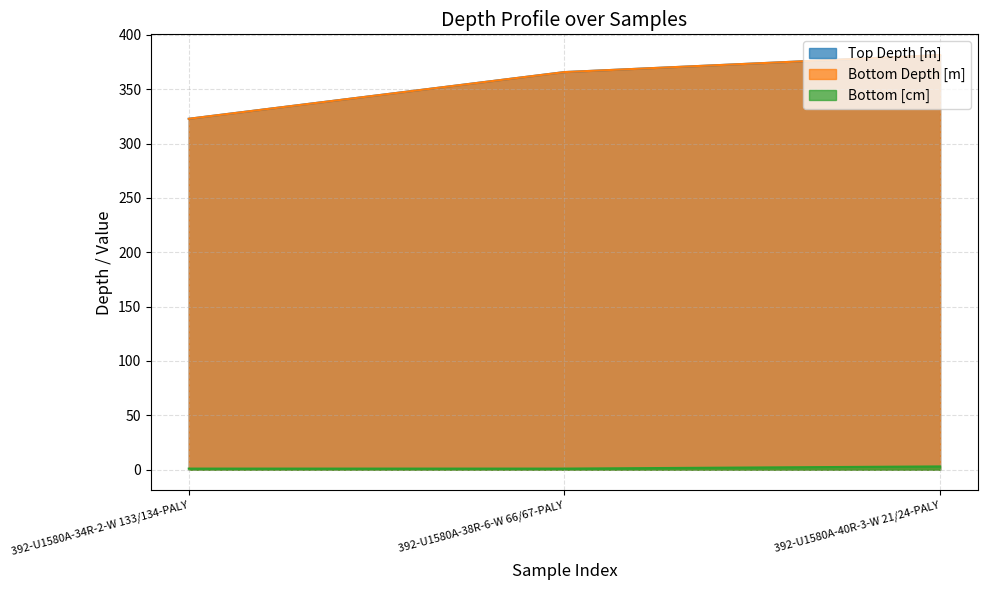

What position from the left is 392-U1580A-38R-6-W 66/67-PALY?

2